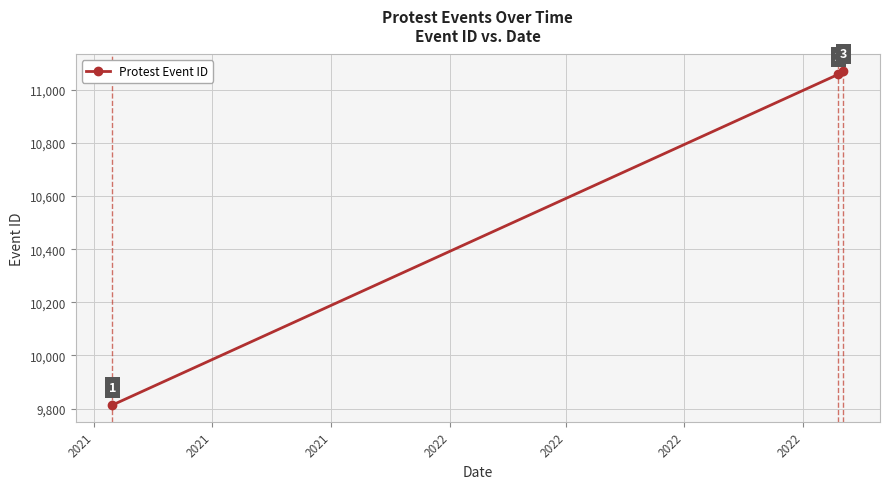

What is the value of the 3rd point from the left?

11070